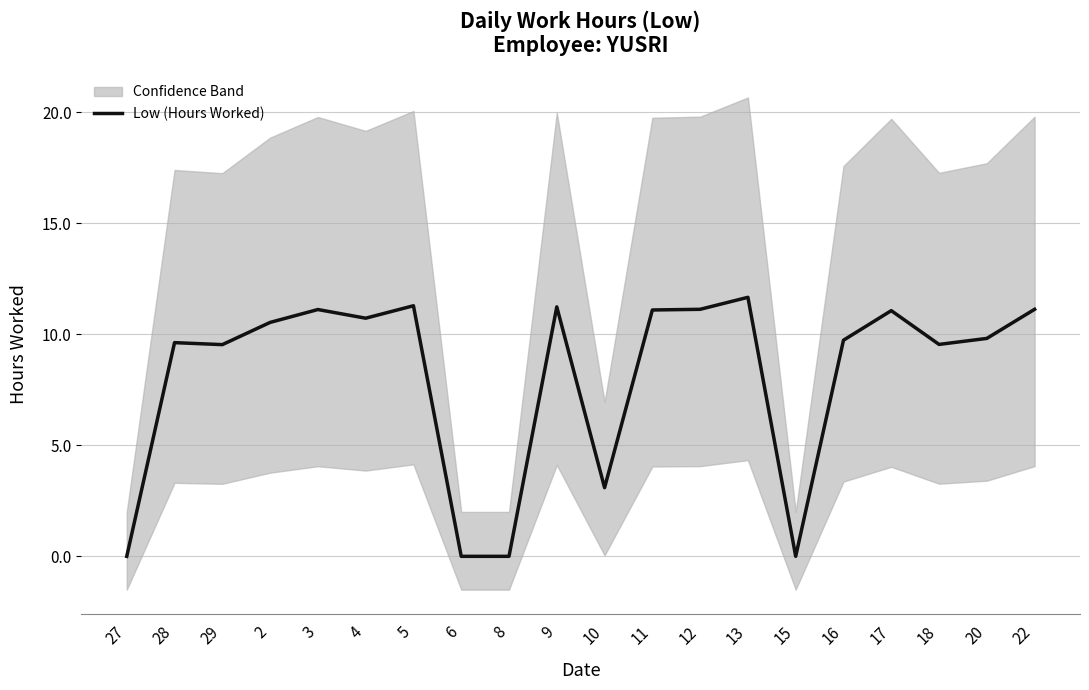

The chart shows a value of 10.7 at 4. True or false?

True